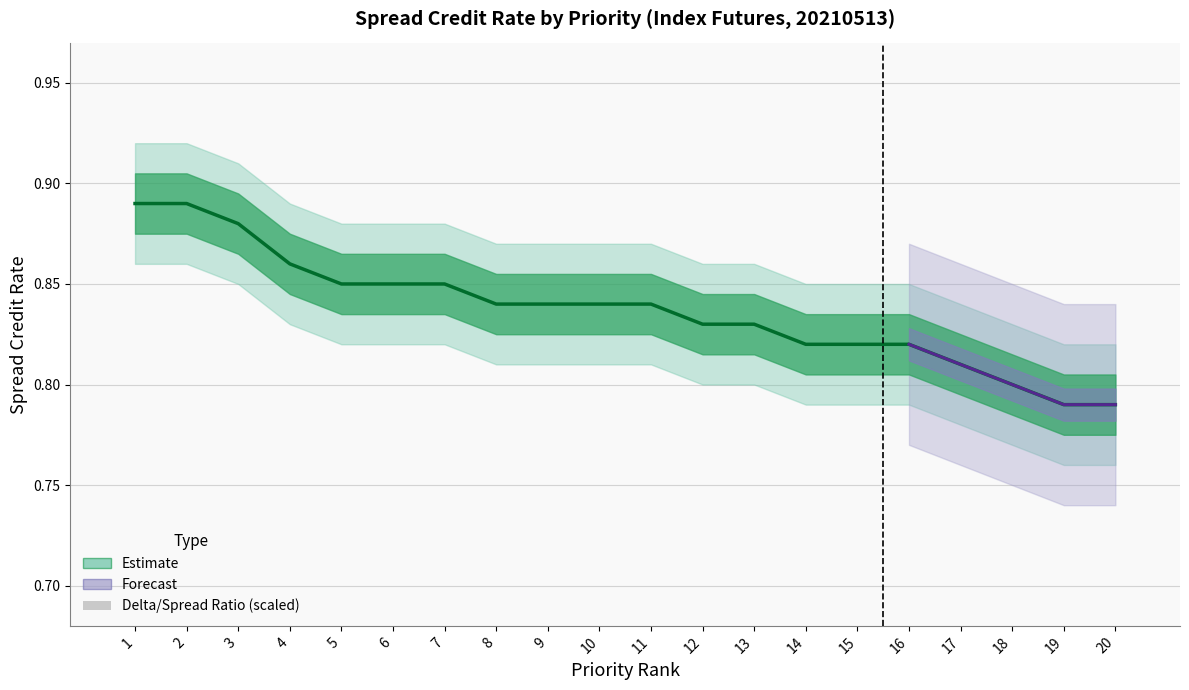

Count the Spread Credit Rate values in the range 0 to 1.

20